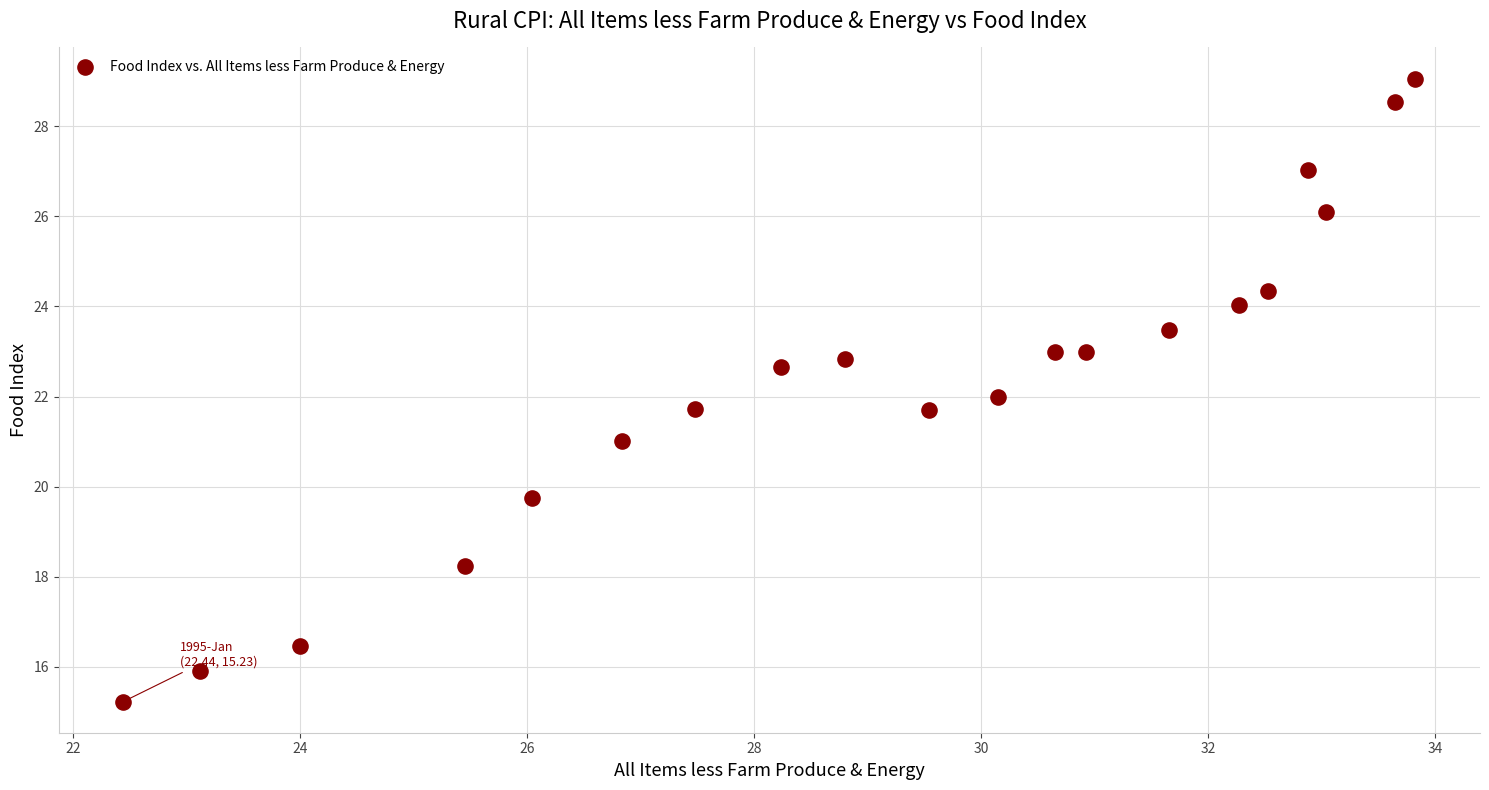

What is the range of X values (max minus min)?

11.4